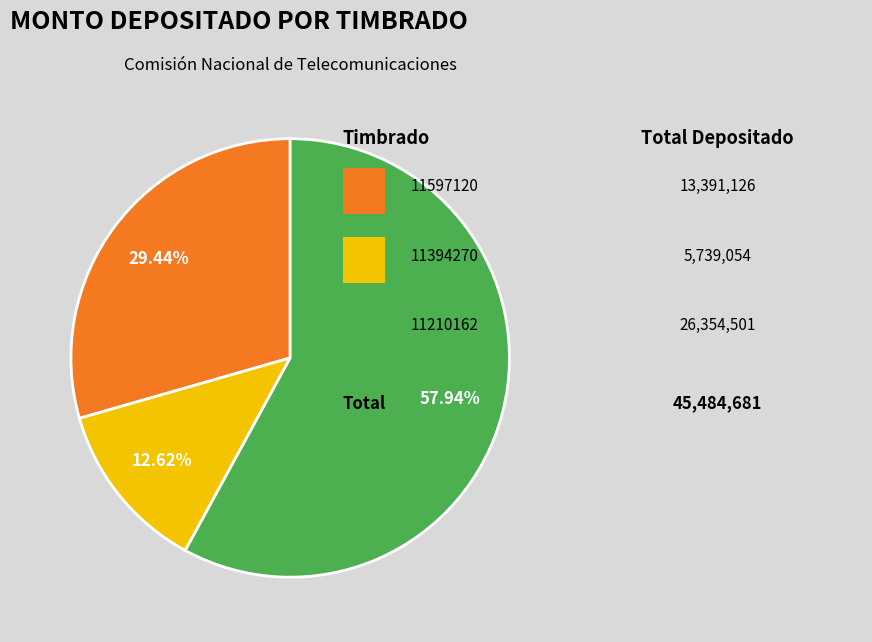

Is there a majority slice in this chart?

Yes